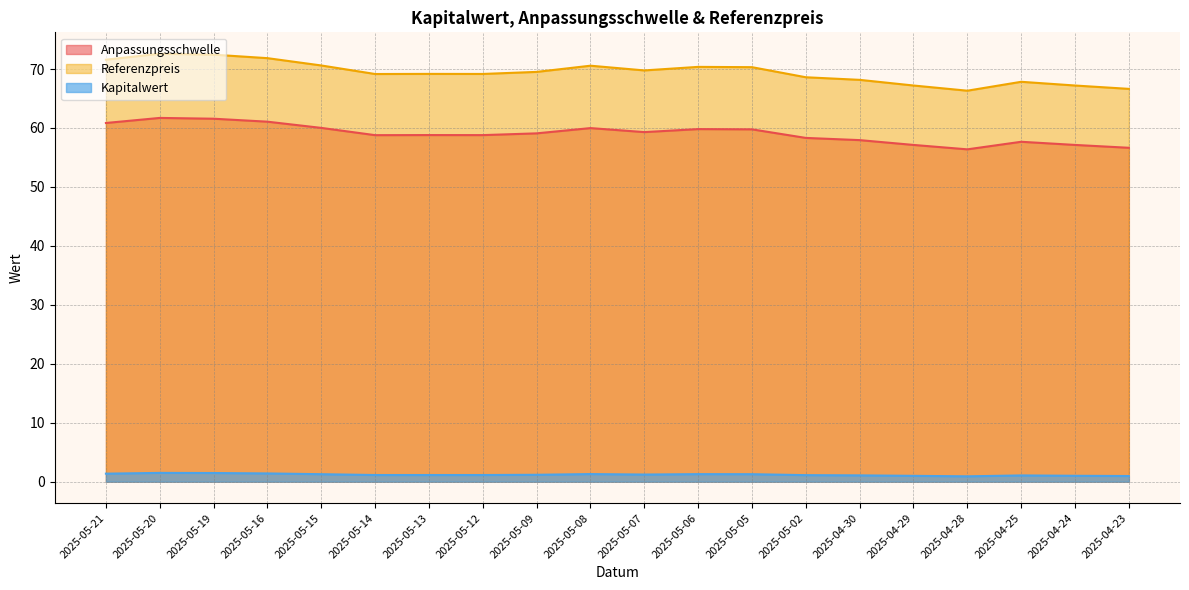

At which category is the sum across all series the highest?

2025-05-20